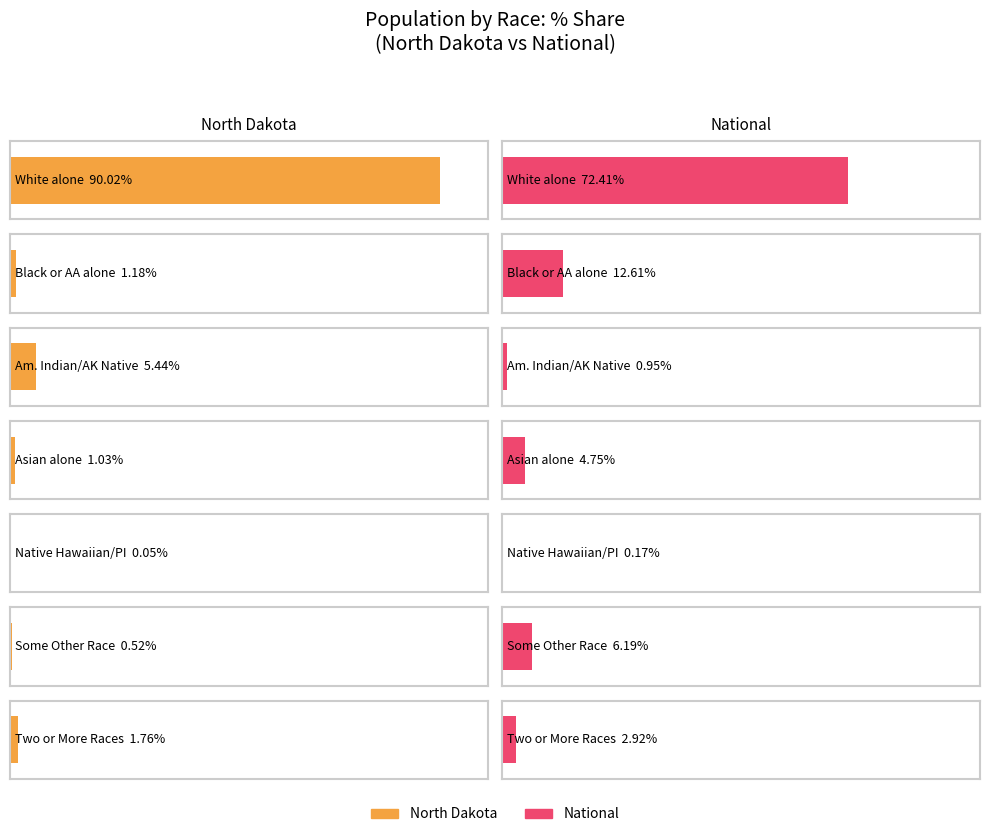

Are the bars grouped side by side (vs. stacked)?

Yes